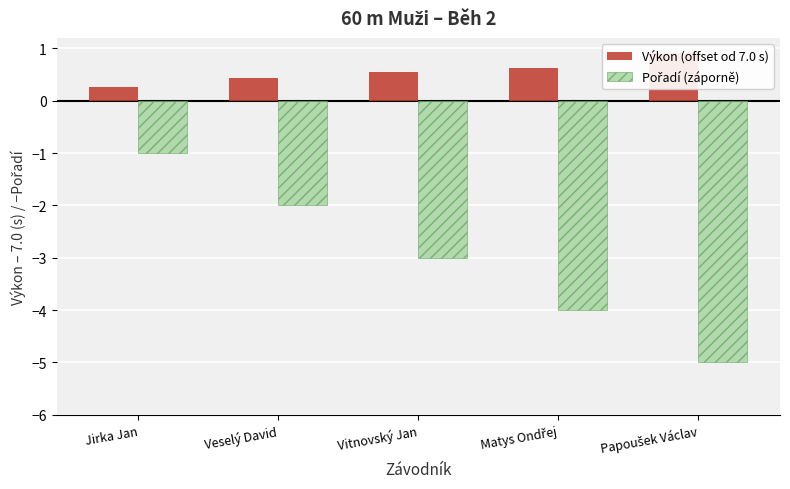

The value of Výkon (offset od 7.0 s) at Matys Ondřej is 0.6. True or false?

True